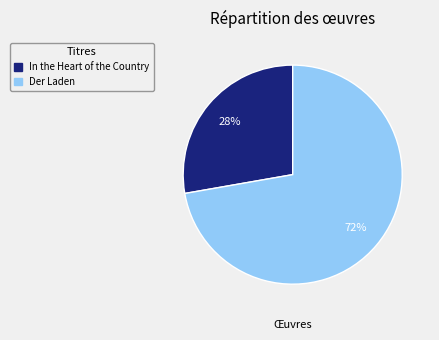

To the nearest percent, what is the difference between the largest and smallest slice percentages?

44%